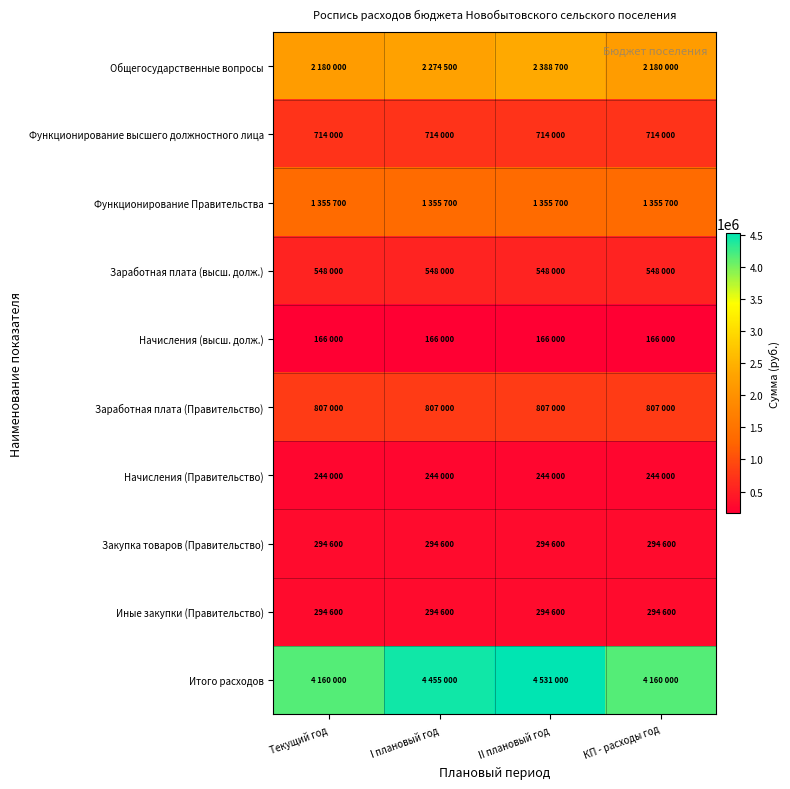

Which series changed the most between I плановый год and II плановый год?

Общегосударственные вопросы